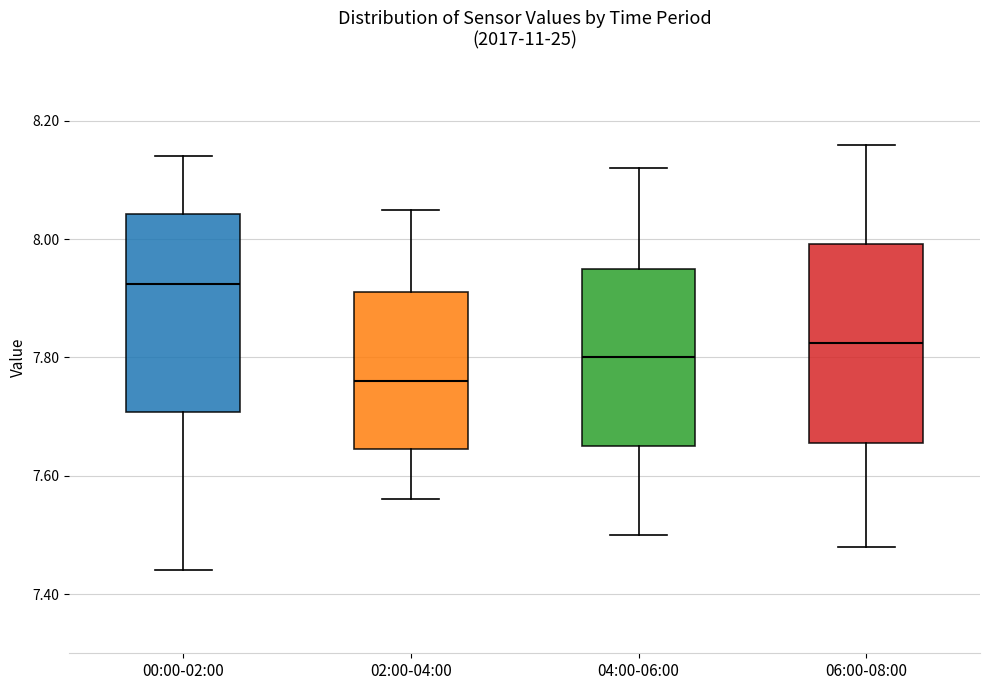

Reading left to right, transcribe this box plot: for each box, give where its median line is, the range the box spans, and where its two whiskers end, as read against the y-axis. The values are not printed on the chart, so give them approximately, as read against the axis.

00:00-02:00: median 7.92, box 7.70 to 8.04, whiskers 7.44 to 8.14
02:00-04:00: median 7.76, box 7.64 to 7.92, whiskers 7.56 to 8.06
04:00-06:00: median 7.80, box 7.66 to 7.96, whiskers 7.50 to 8.12
06:00-08:00: median 7.82, box 7.66 to 8.00, whiskers 7.48 to 8.16